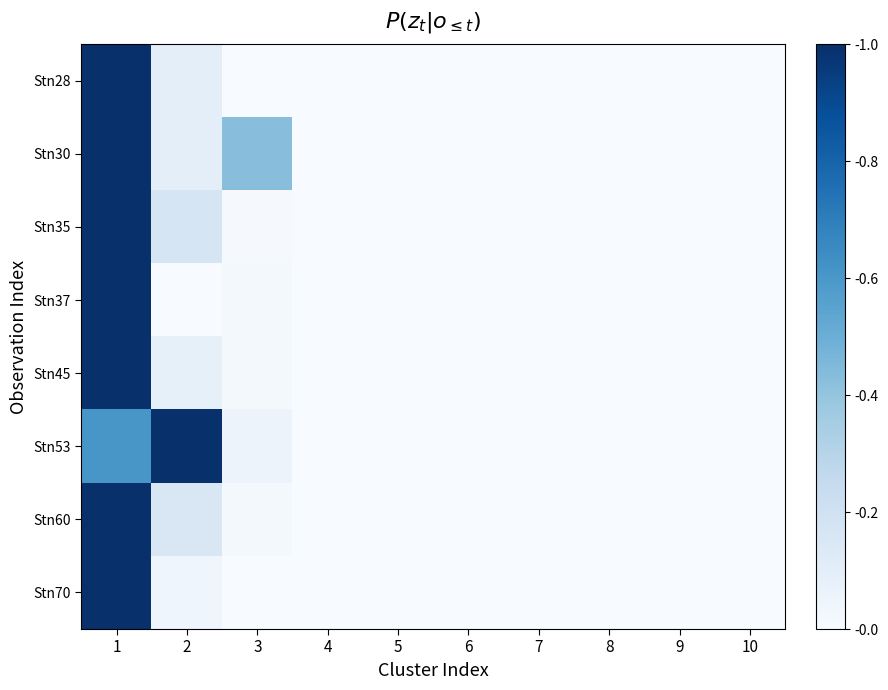

Reading left to right, transcribe all the data shown in this chart.

Stn28: 1=1.0	2=0.1	3=0.0	4=0.0	5=0.0	6=0.0	7=0.0	8=0.0	9=0.0	10=0.0
Stn30: 1=1.0	2=0.1	3=0.4	4=0.0	5=0.0	6=0.0	7=0.0	8=0.0	9=0.0	10=0.0
Stn35: 1=1.0	2=0.2	3=0.0	4=0.0	5=0.0	6=0.0	7=0.0	8=0.0	9=0.0	10=0.0
Stn37: 1=1.0	2=0.0	3=0.0	4=0.0	5=0.0	6=0.0	7=0.0	8=0.0	9=0.0	10=0.0
Stn45: 1=1.0	2=0.1	3=0.0	4=0.0	5=0.0	6=0.0	7=0.0	8=0.0	9=0.0	10=0.0
Stn53: 1=0.6	2=1.0	3=0.1	4=0.0	5=0.0	6=0.0	7=0.0	8=0.0	9=0.0	10=0.0
Stn60: 1=1.0	2=0.1	3=0.0	4=0.0	5=0.0	6=0.0	7=0.0	8=0.0	9=0.0	10=0.0
Stn70: 1=1.0	2=0.0	3=0.0	4=0.0	5=0.0	6=0.0	7=0.0	8=0.0	9=0.0	10=0.0